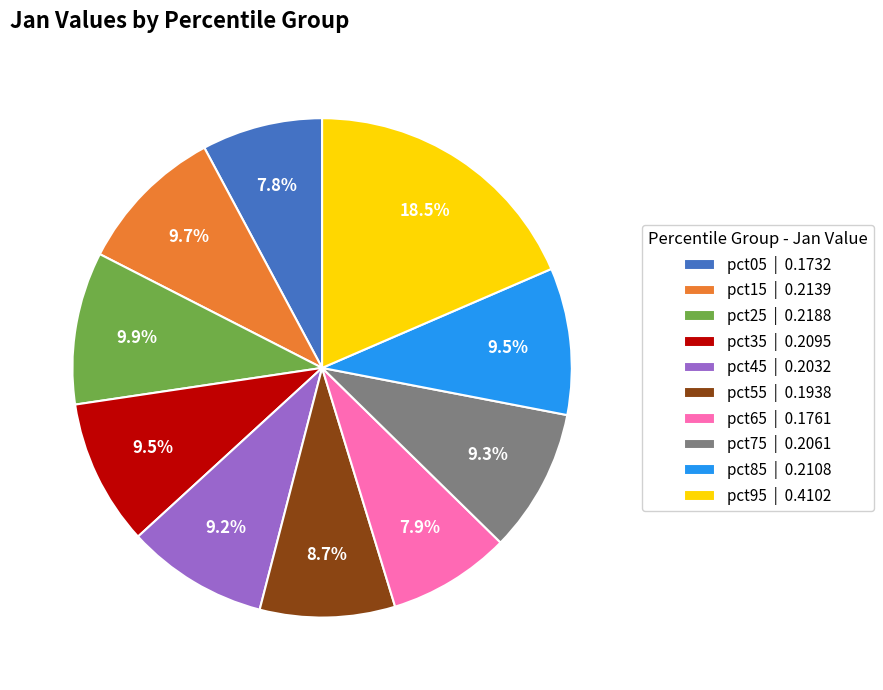

How many segments does this pie chart have?

10